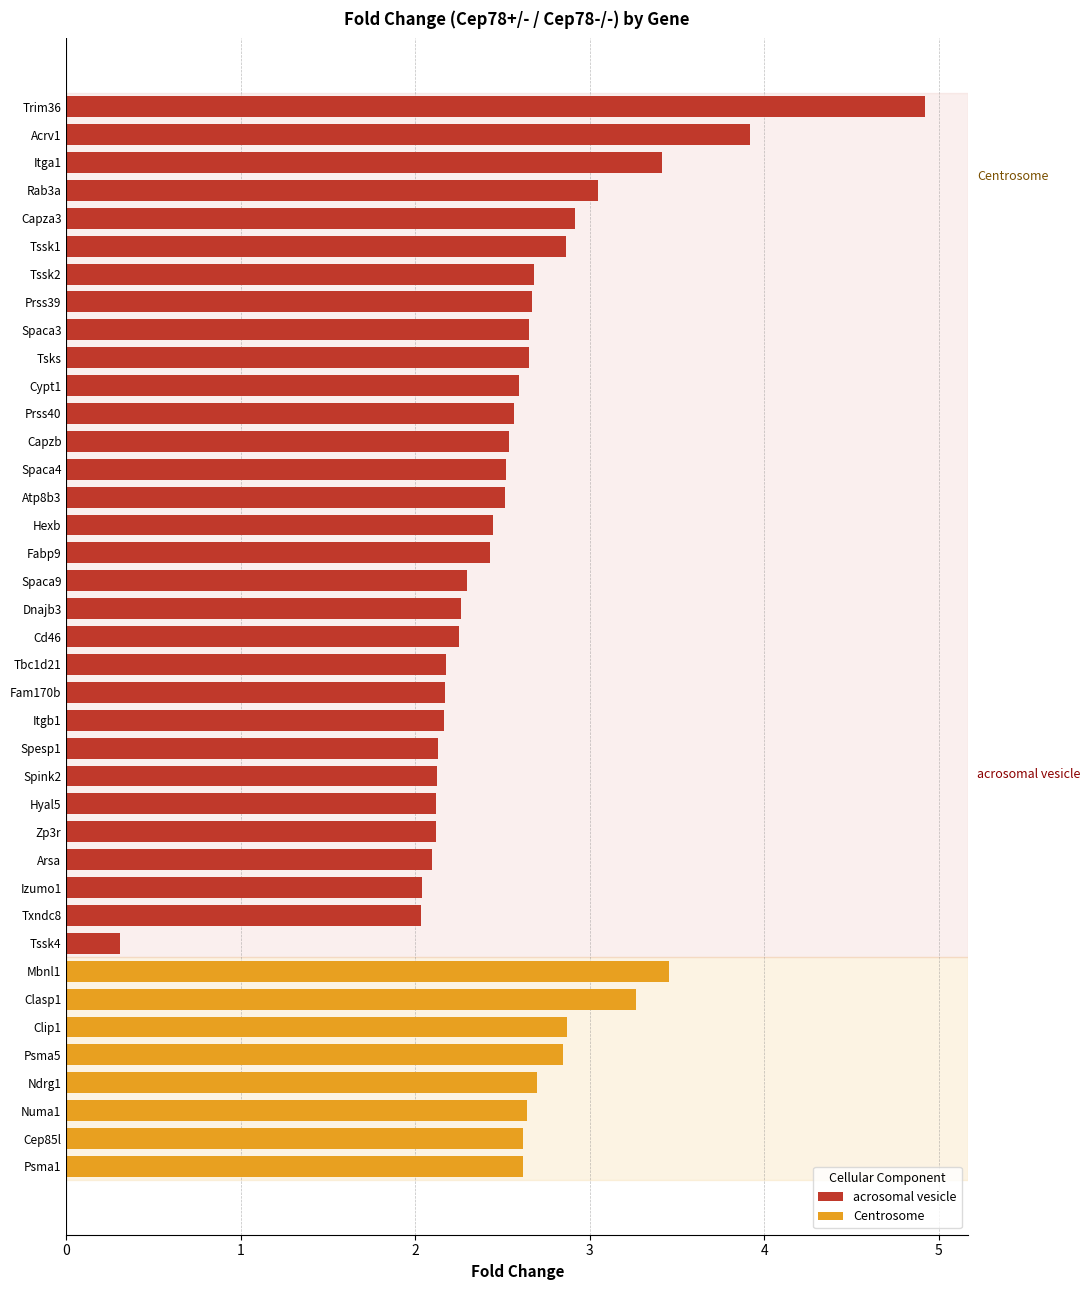

What is the difference between the second highest and minimum values?

3.6